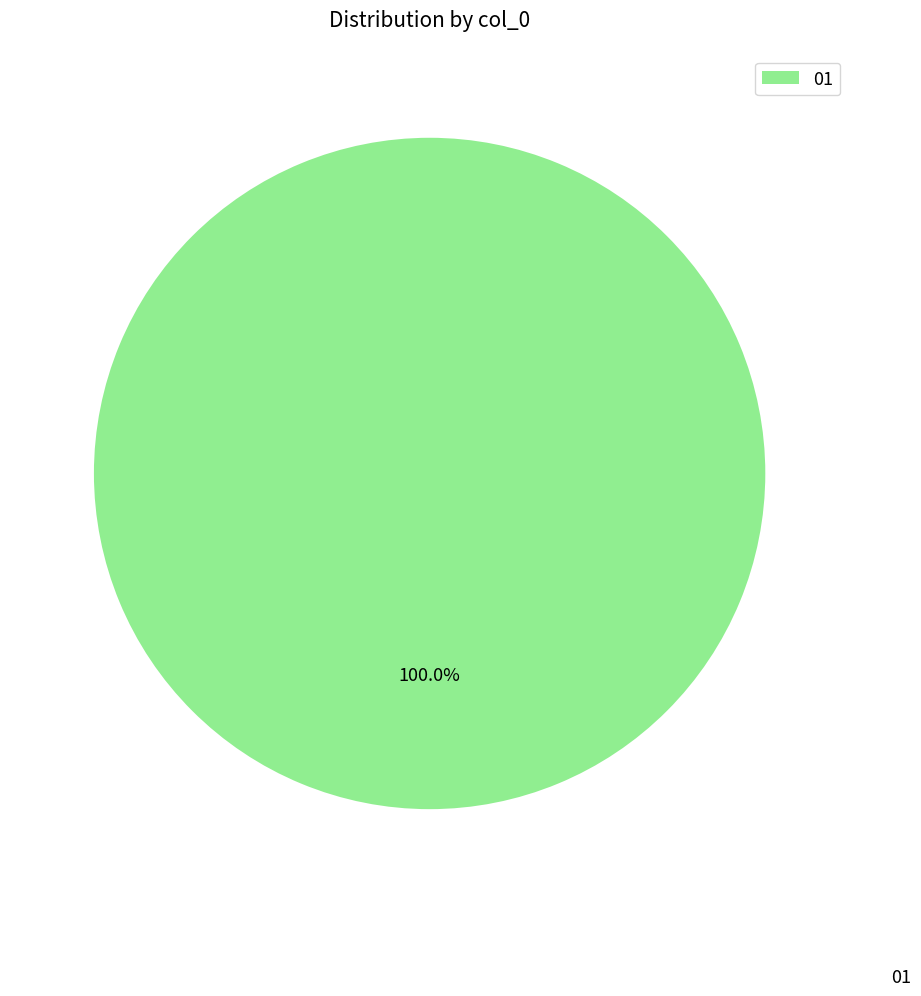

Which slice represents more than half of the pie?

01